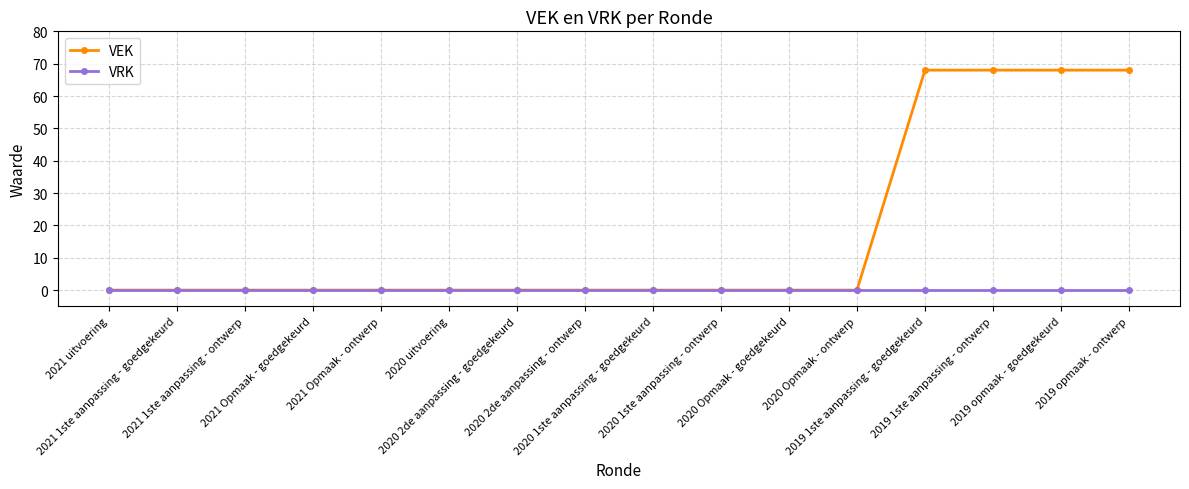

List the series in order of their peak value, lowest first.

VRK, VEK